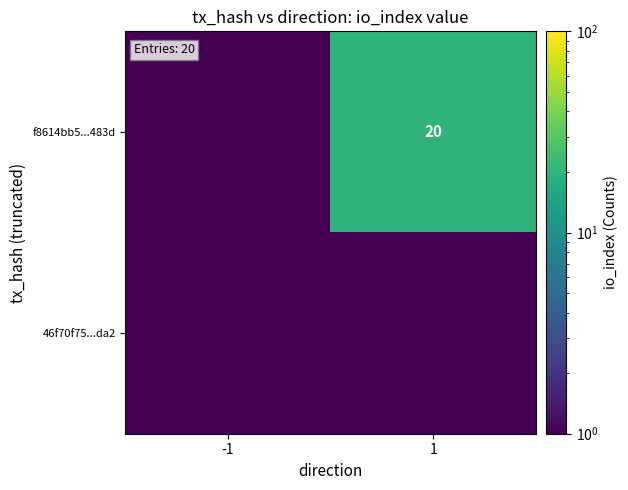

The f8614bb5...483d series shows 20.0 at 1. True or false?

True